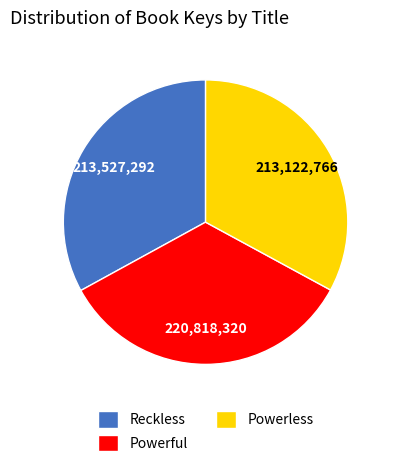

Which slice is the largest?

Powerful